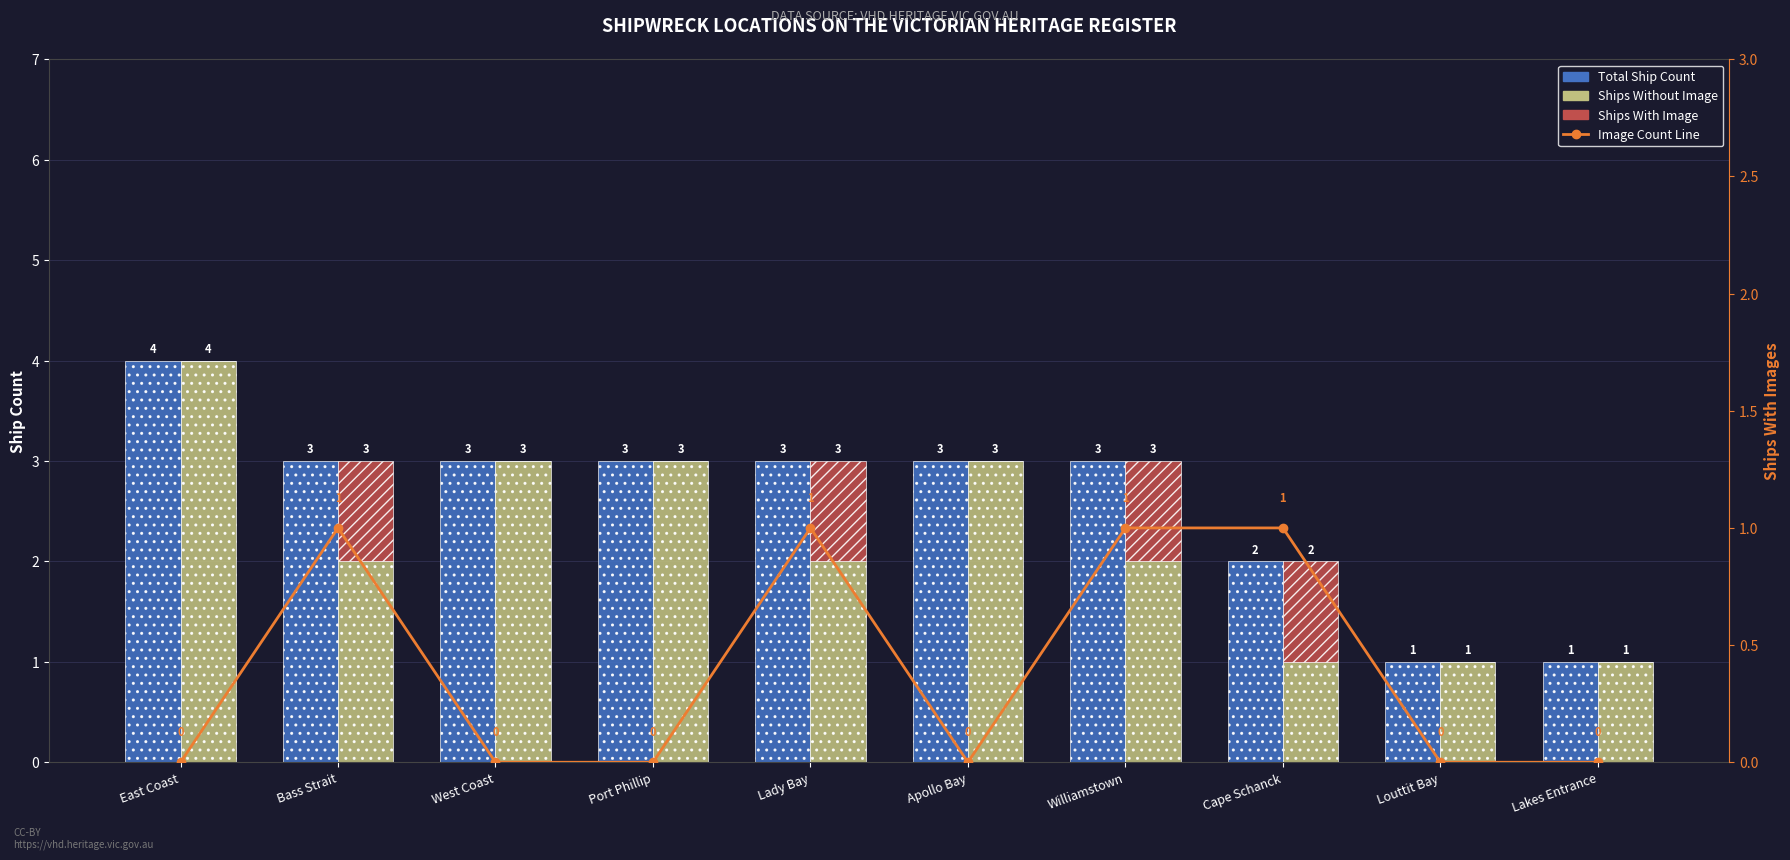

Which has a higher value, Louttit Bay or Port Phillip?

Port Phillip